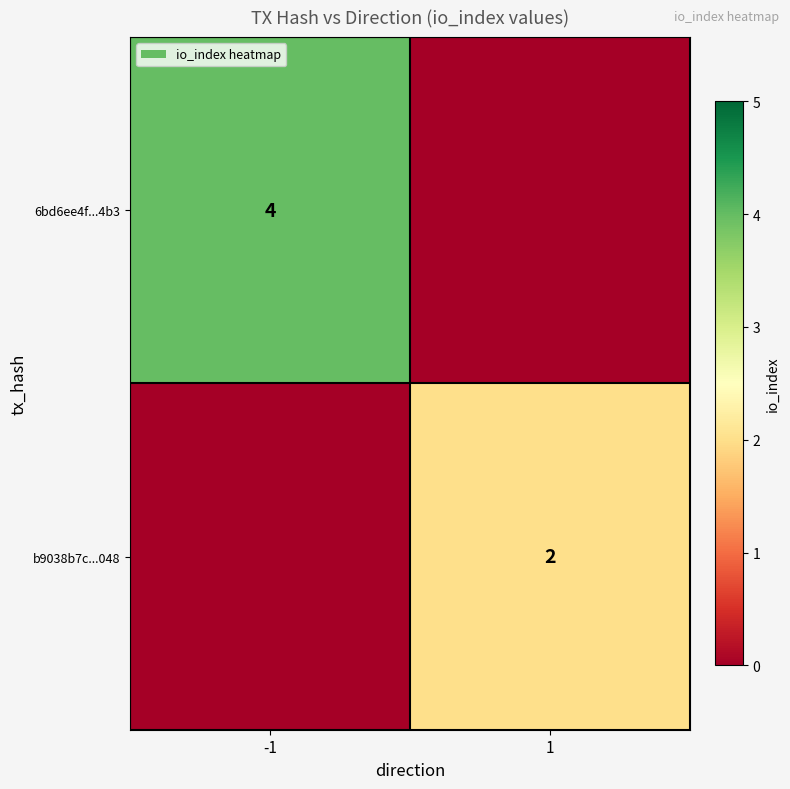

How many distinct data groups are displayed?

2